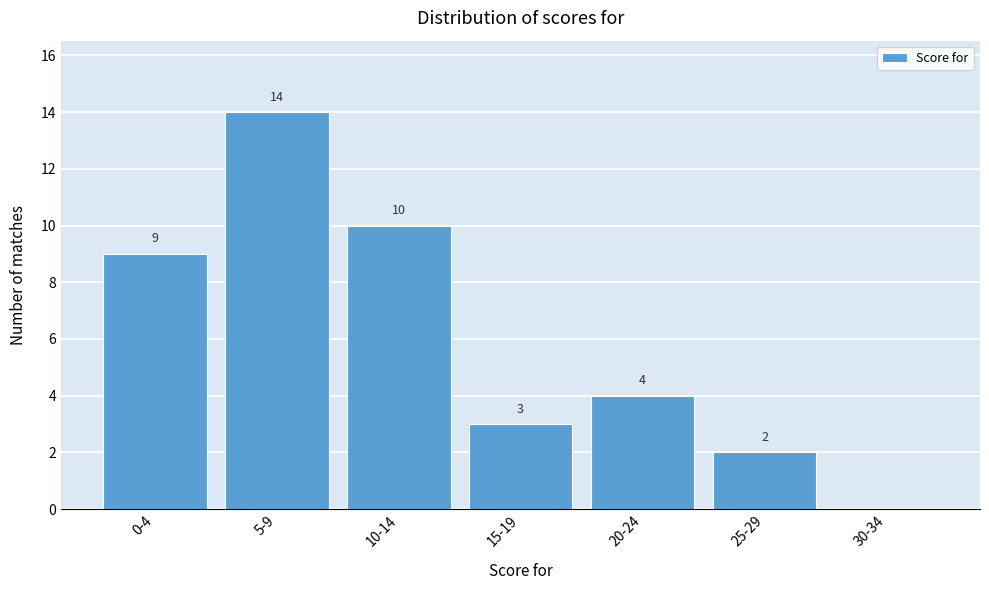

Reading left to right, what are all the values shown in this chart?

0-4=9	5-9=14	10-14=10	15-19=3	20-24=4	25-29=2	30-34=0